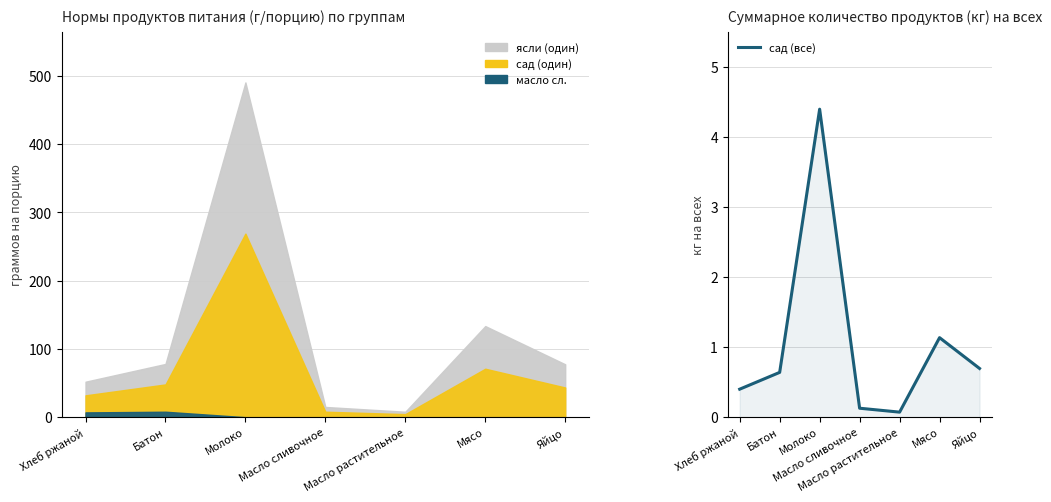

What value does the data have at Молоко?

4.4